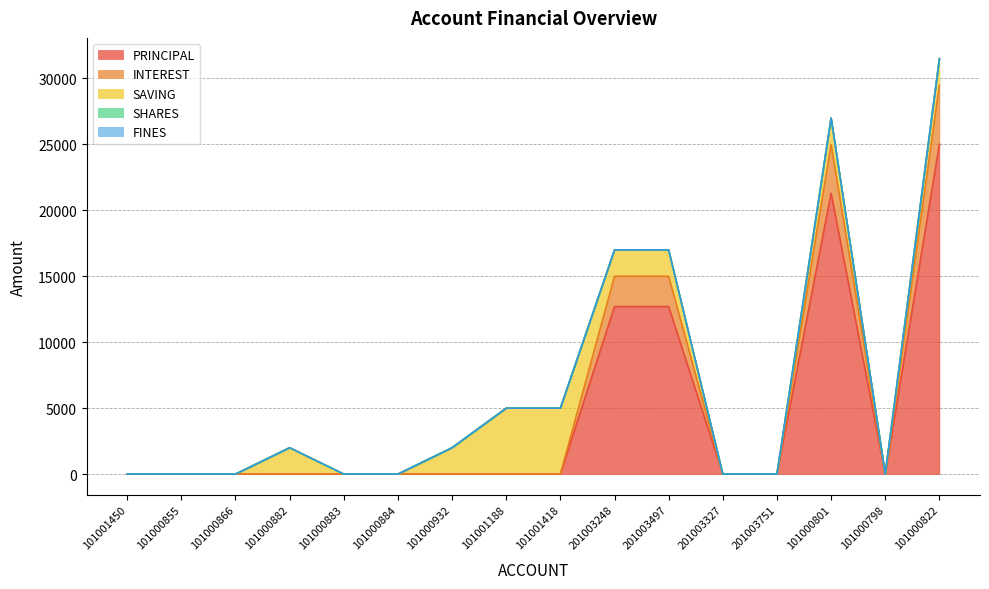

Does the chart display data point markers on the line(s)?

No